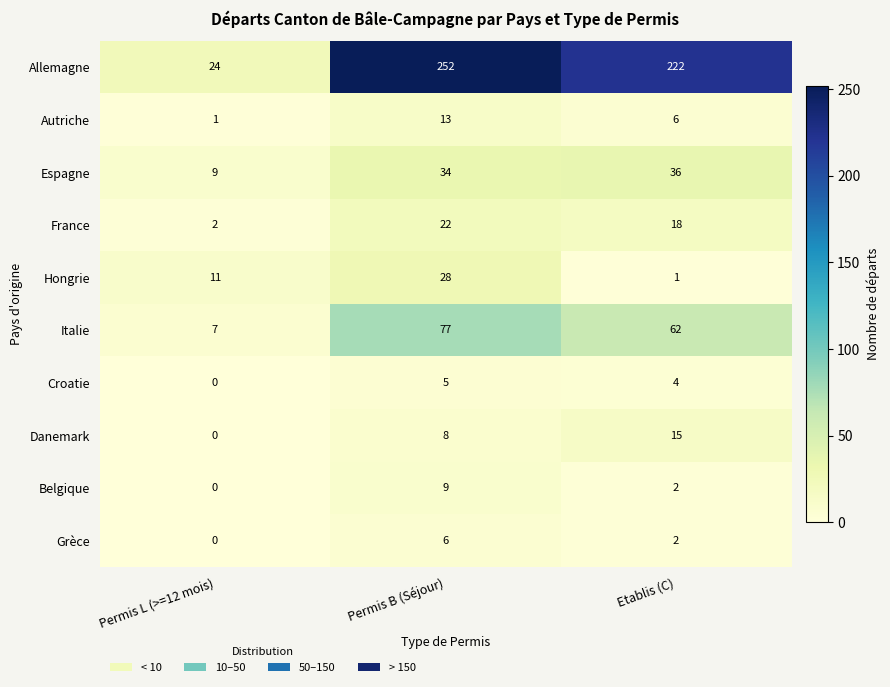

Between Permis B (Séjour) and Etablis (C), which series saw the biggest shift?

Allemagne